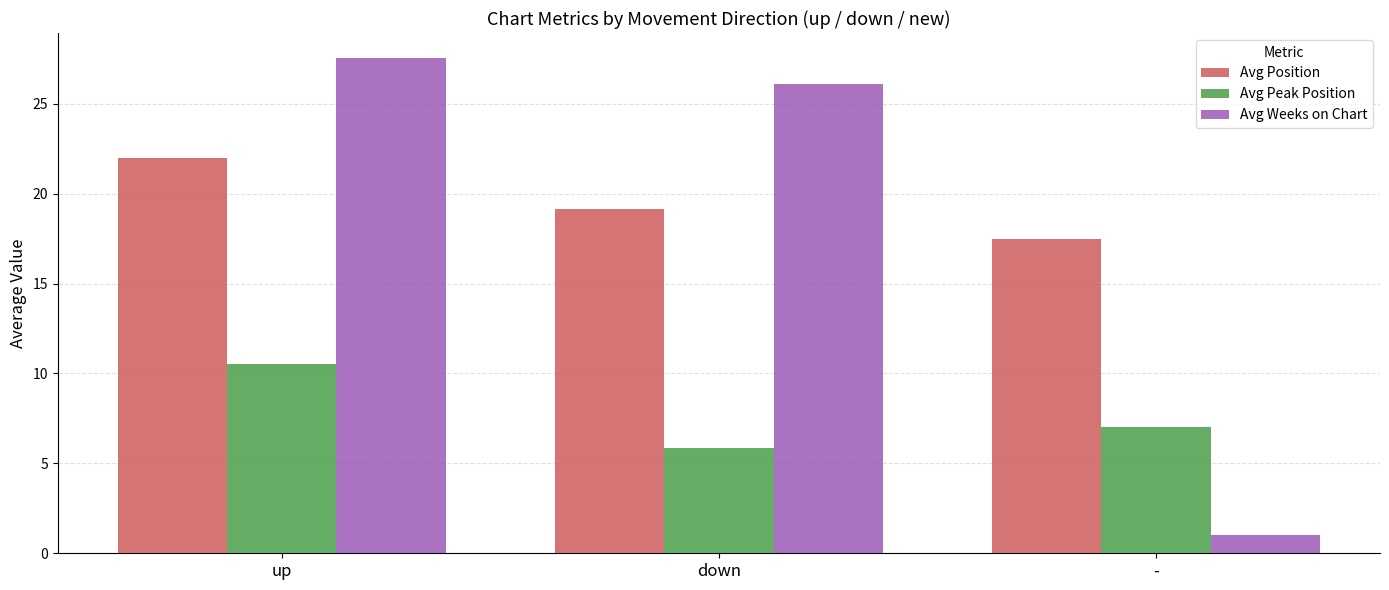

Is the value of Avg Position at up greater than the value of Avg Weeks on Chart at -?

Yes